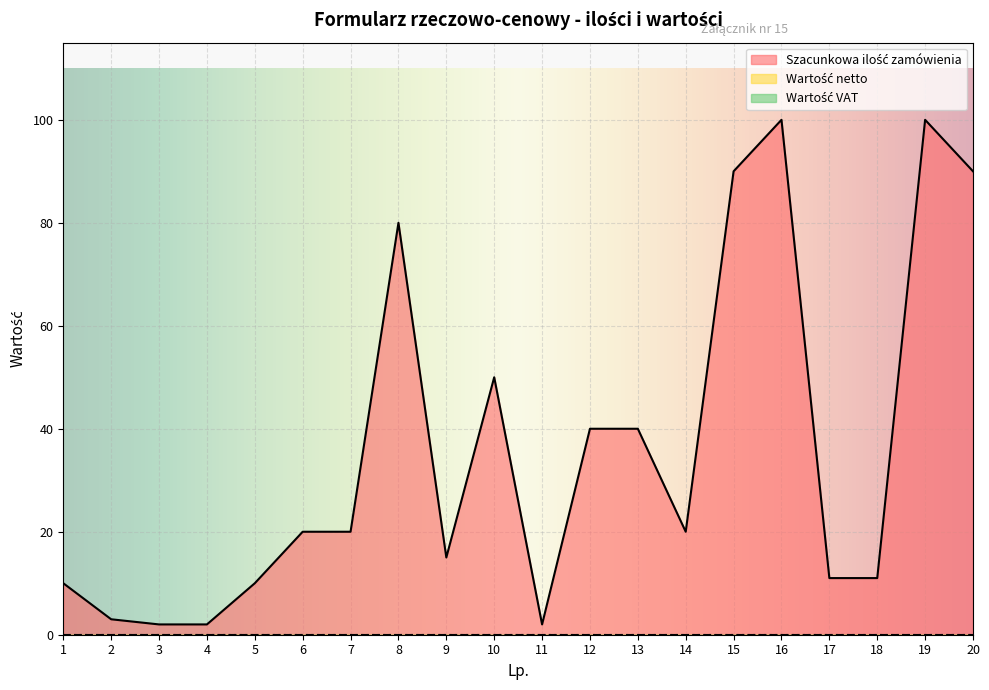

True or false: Wartość netto has more than 0 points higher than both neighbors.

False